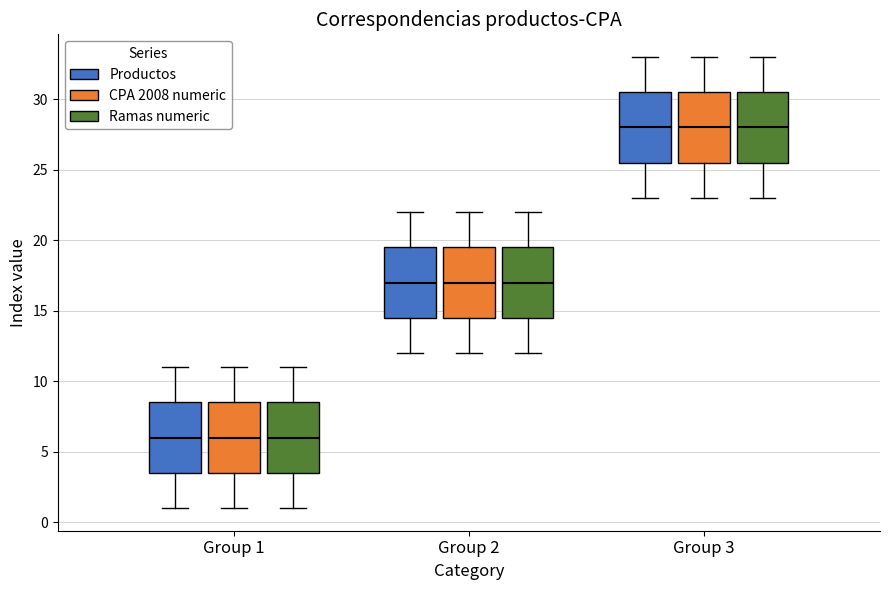

Where is the lower edge of the box for Group 1 (Productos) on the y-axis? The values are not printed on the chart, so give them approximately, as read against the axis.

3.5